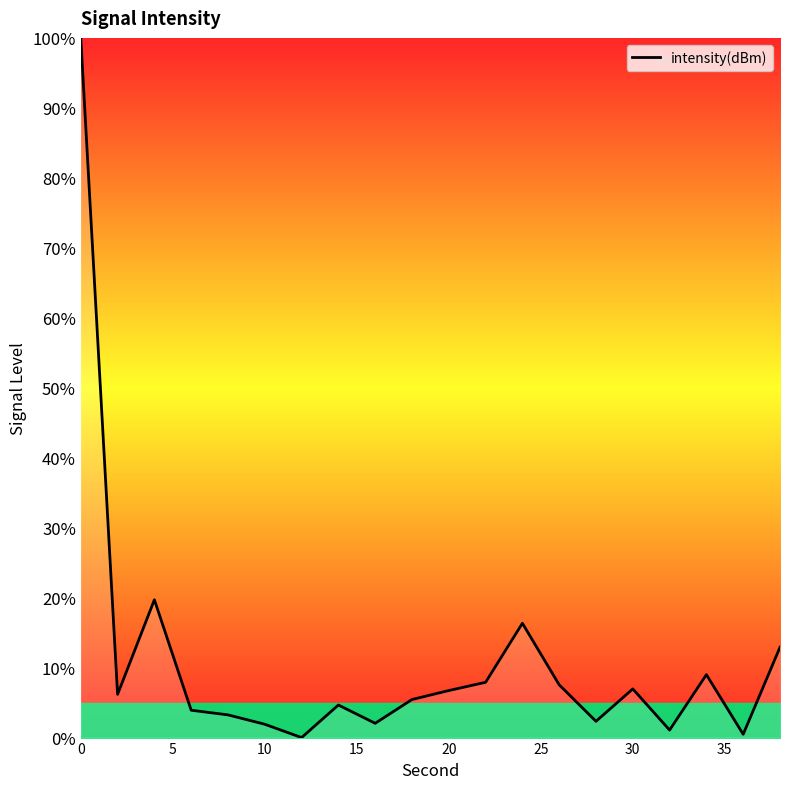

What is the maximum value shown in the chart?

100.0